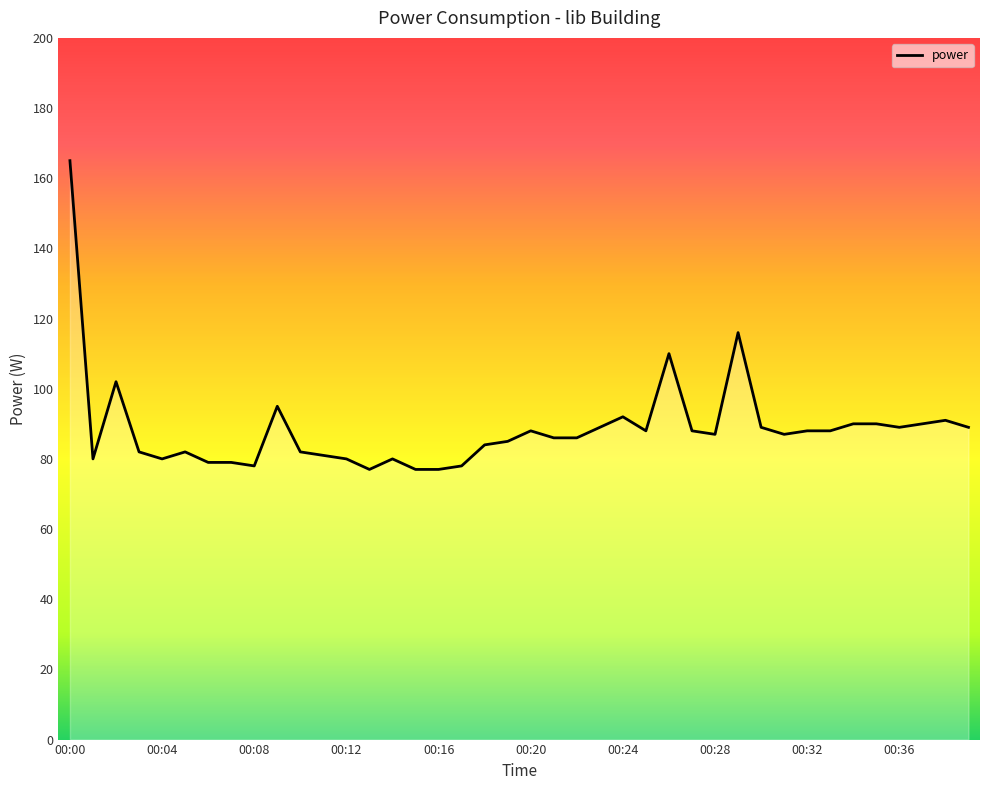

What is the maximum value shown in the chart?

165